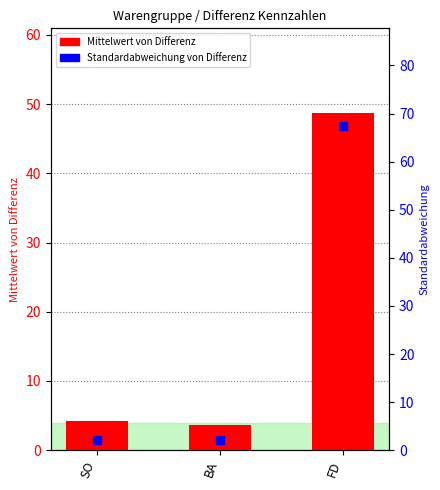

Which series contains the highest Y value?

Standardabweichung von Differenz